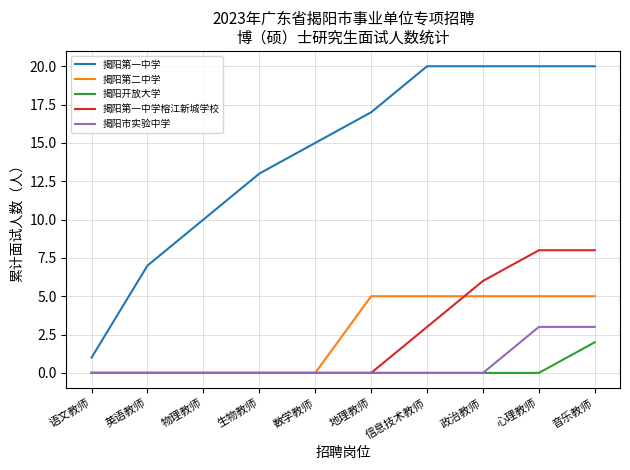

What value does the 揭阳第一中学 series have at 生物教师?

13